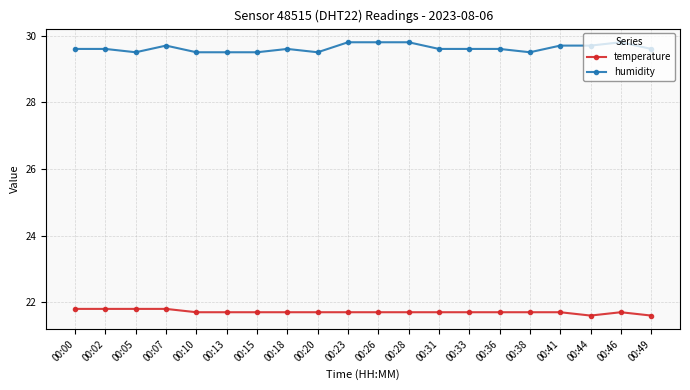

Read the temperature value at 00:36.

21.7